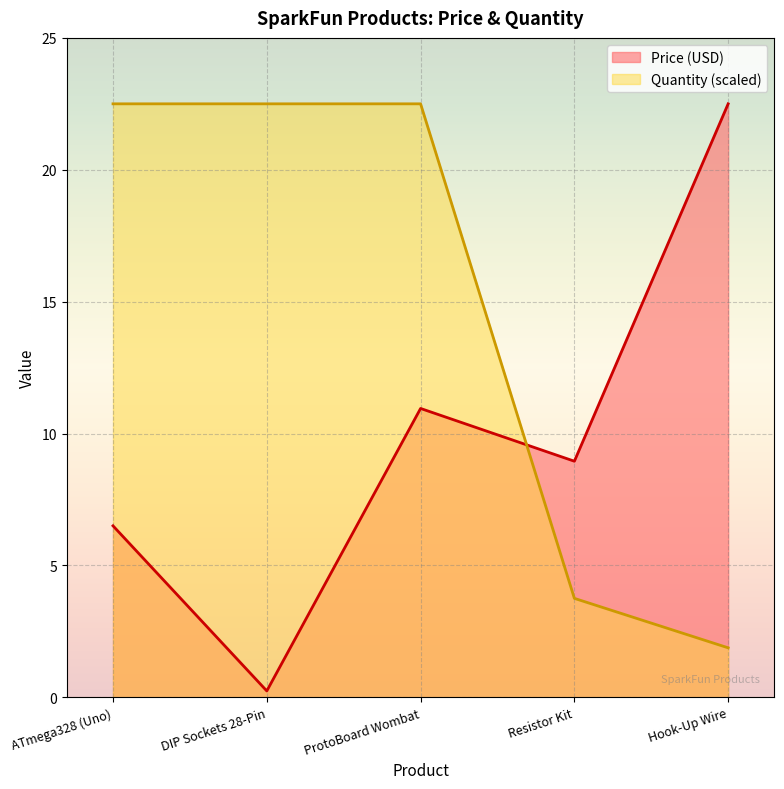

What is the total value across all series at DIP Sockets 28-Pin?

22.7